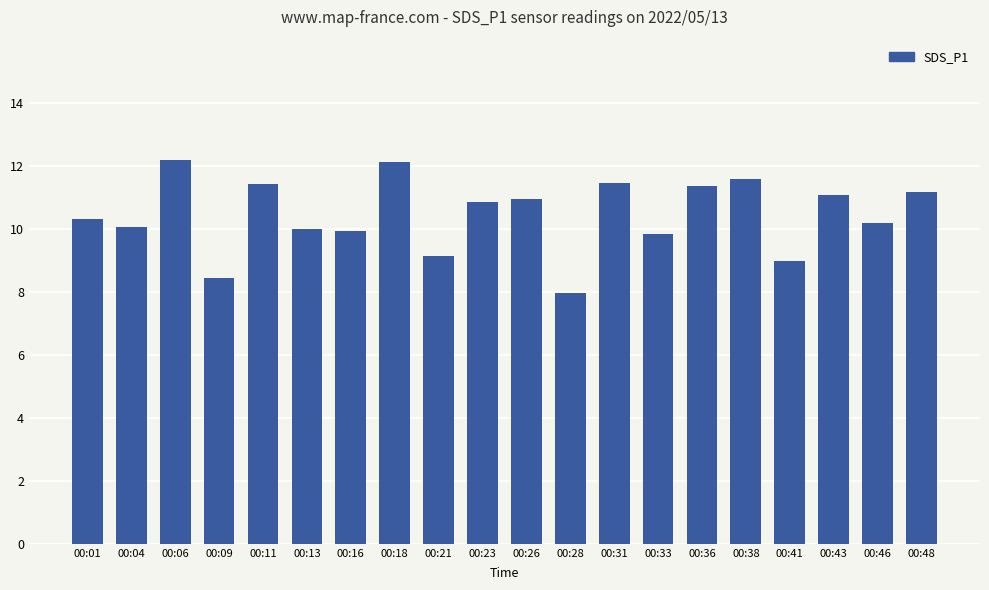

What is the change in value from 00:04 to 00:23?

+0.8